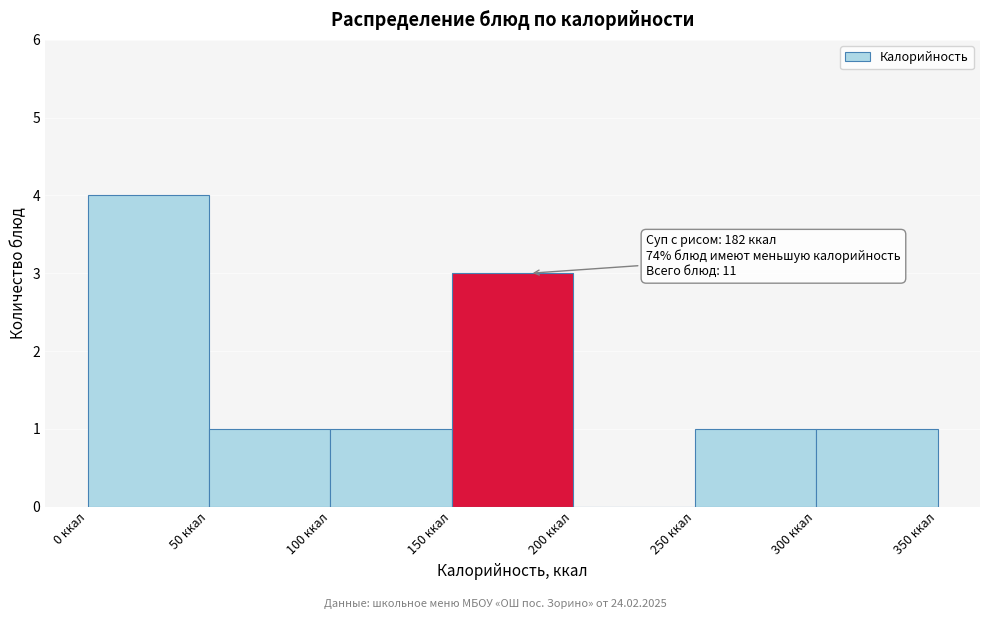

Which range on the x-axis has the tallest bar?

0 to 50